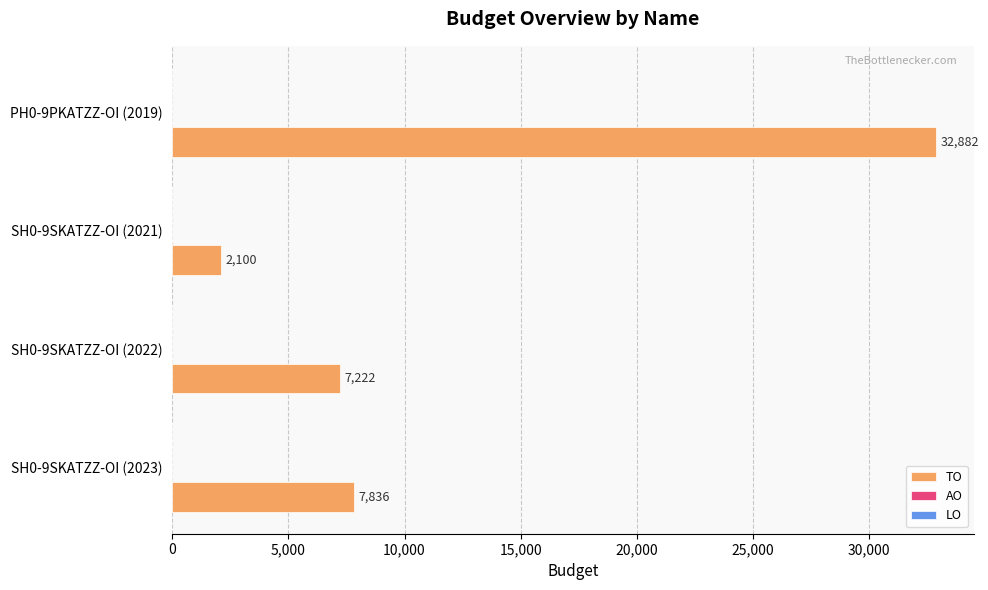

Are the bars horizontal?

Yes